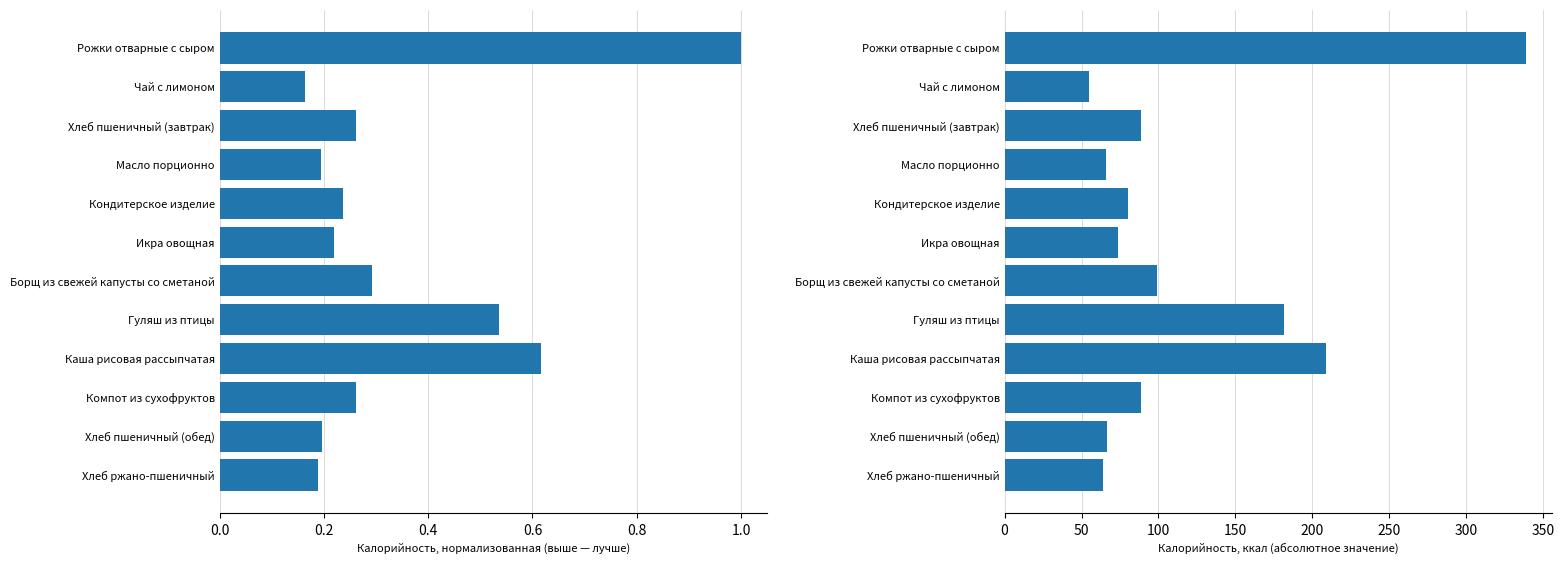

What is the difference between the maximum and second lowest values in the Калорийность (норм.) series?

0.8